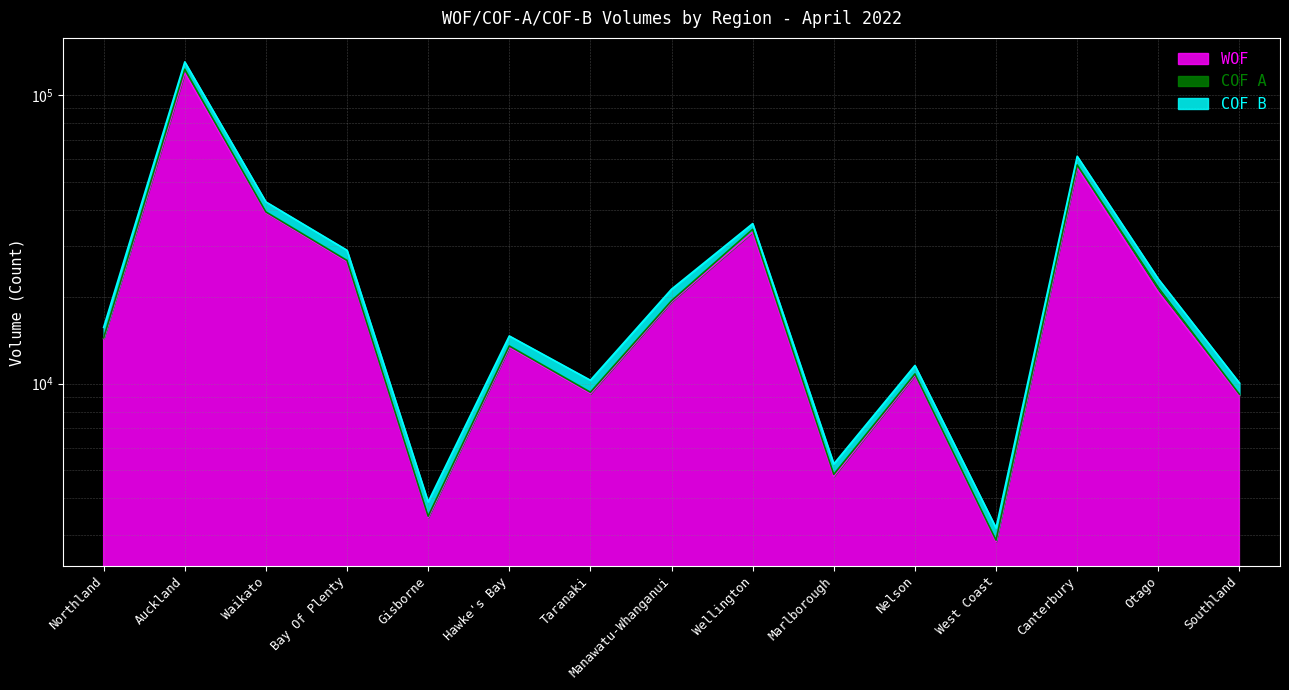

Which series changed the most between Manawatu-Whanganui and West Coast?

COF B